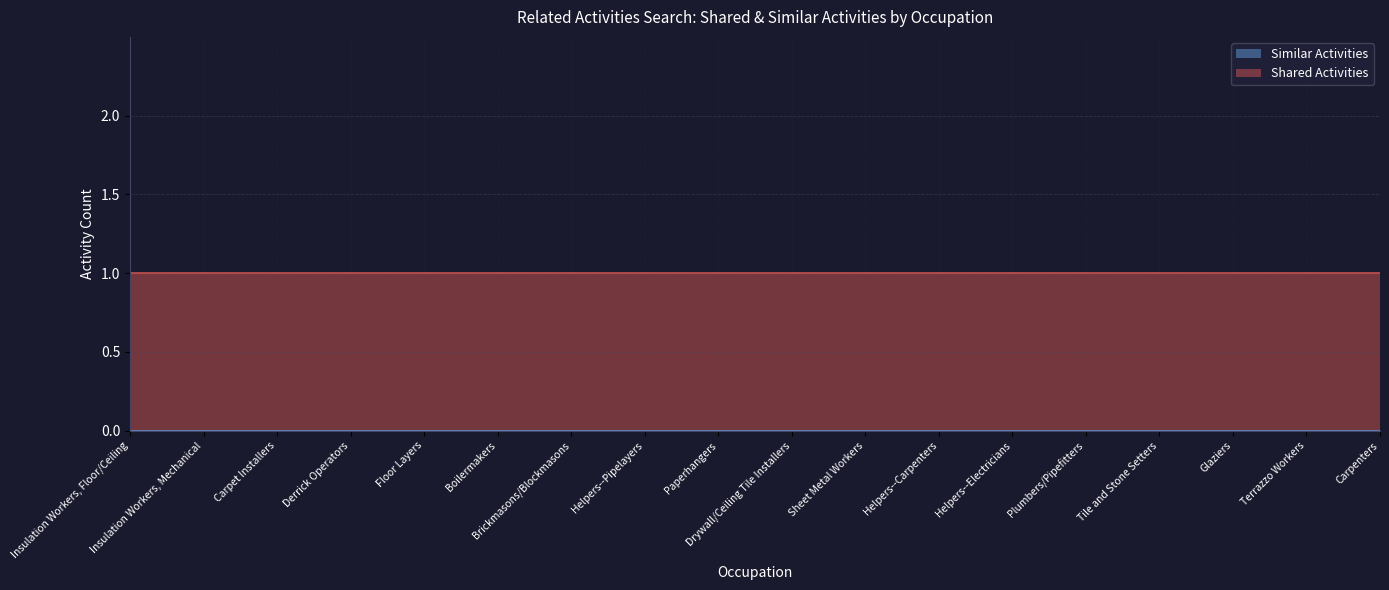

List the series in order of their overall mean, highest first.

Shared Activities, Similar Activities